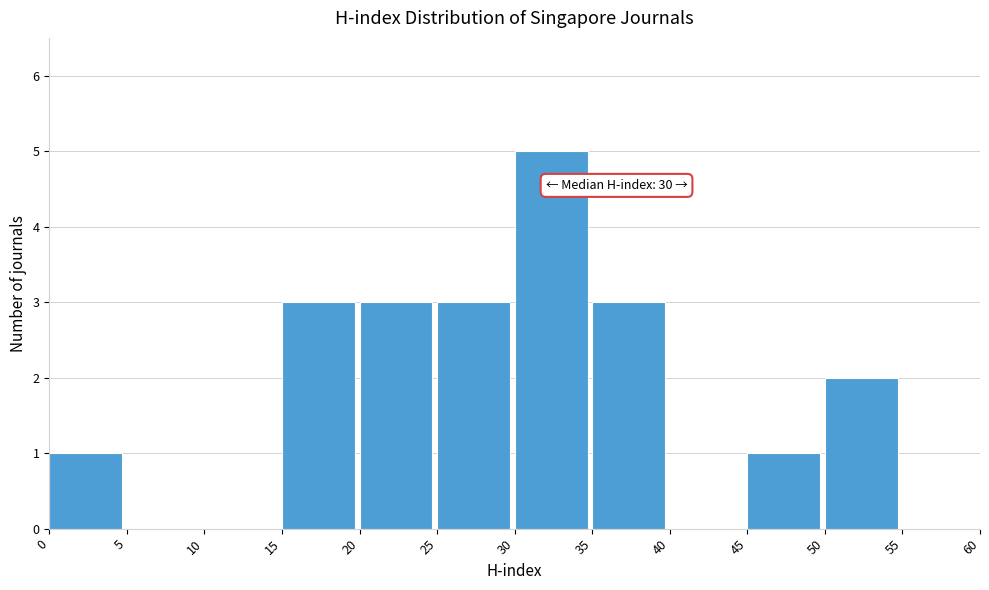

Over which range of the x-axis is the bar tallest?

30 to 35